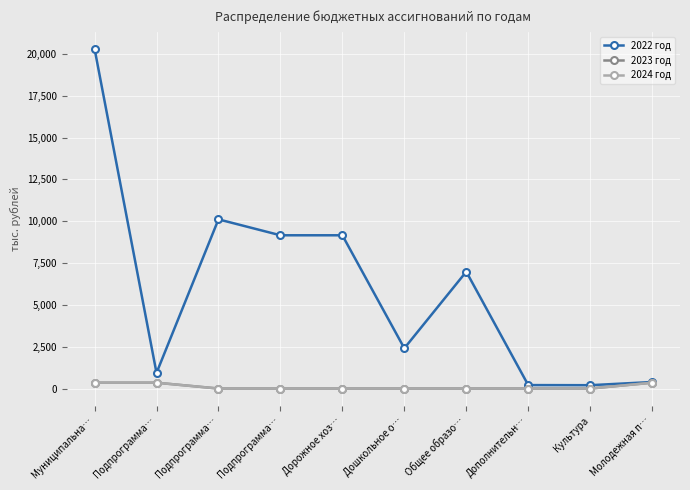

Which series has the largest range (max minus min)?

2022 год